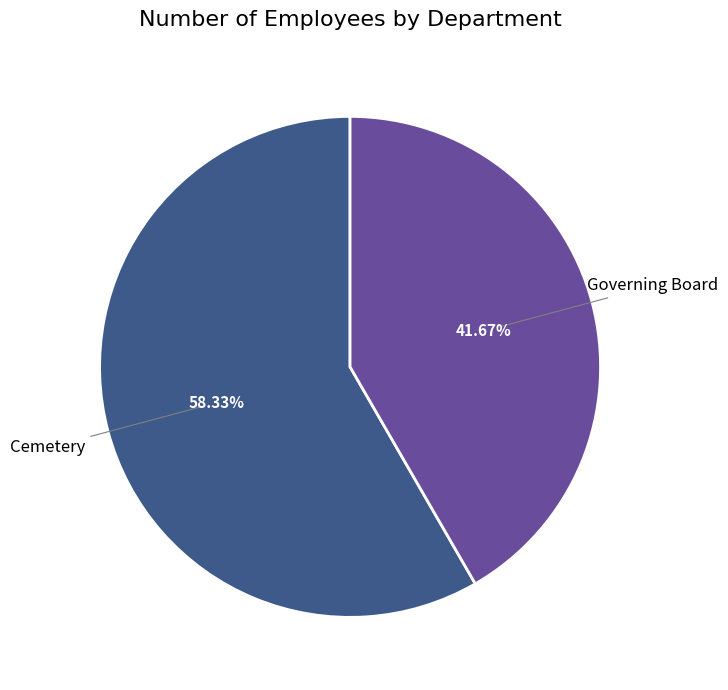

Does Cemetery account for over 50% of the chart?

Yes